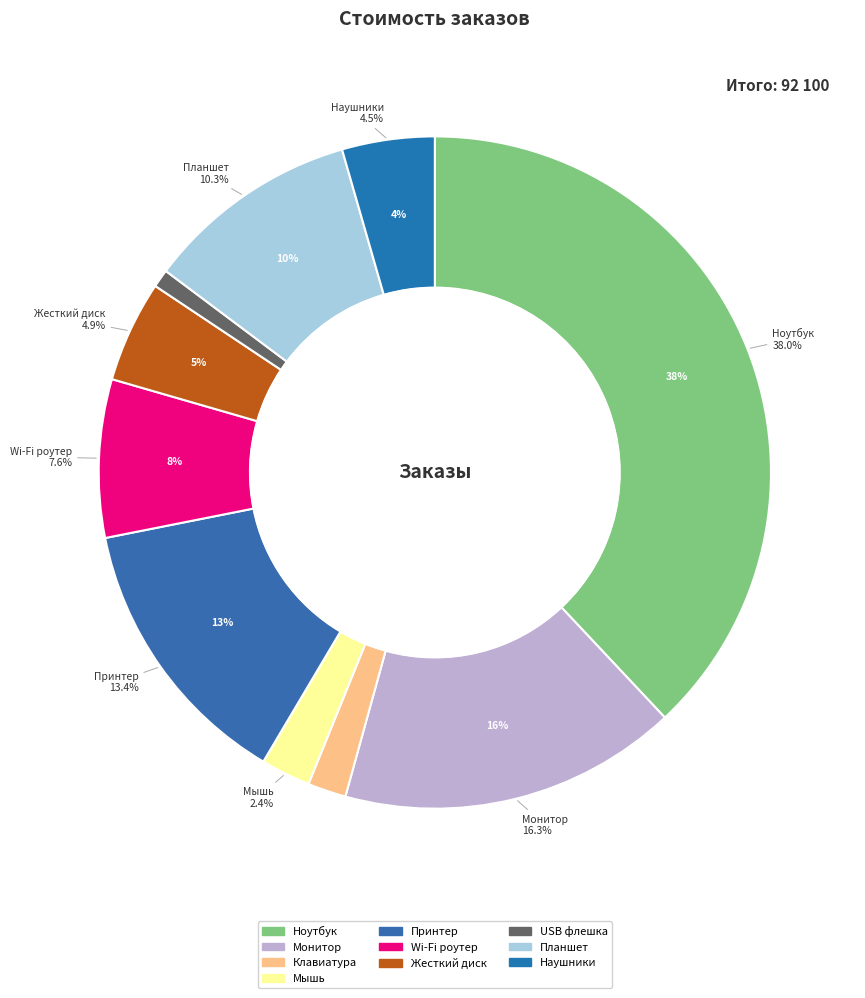

To the nearest percent, what is the combined percentage of Монитор and Планшет?

27%